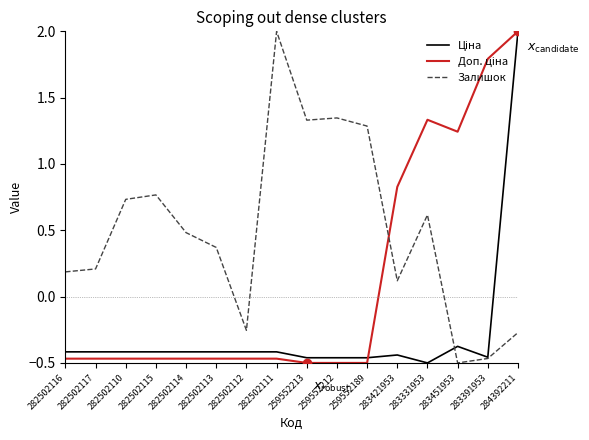

What is the total value across all series at 283421953?

0.5